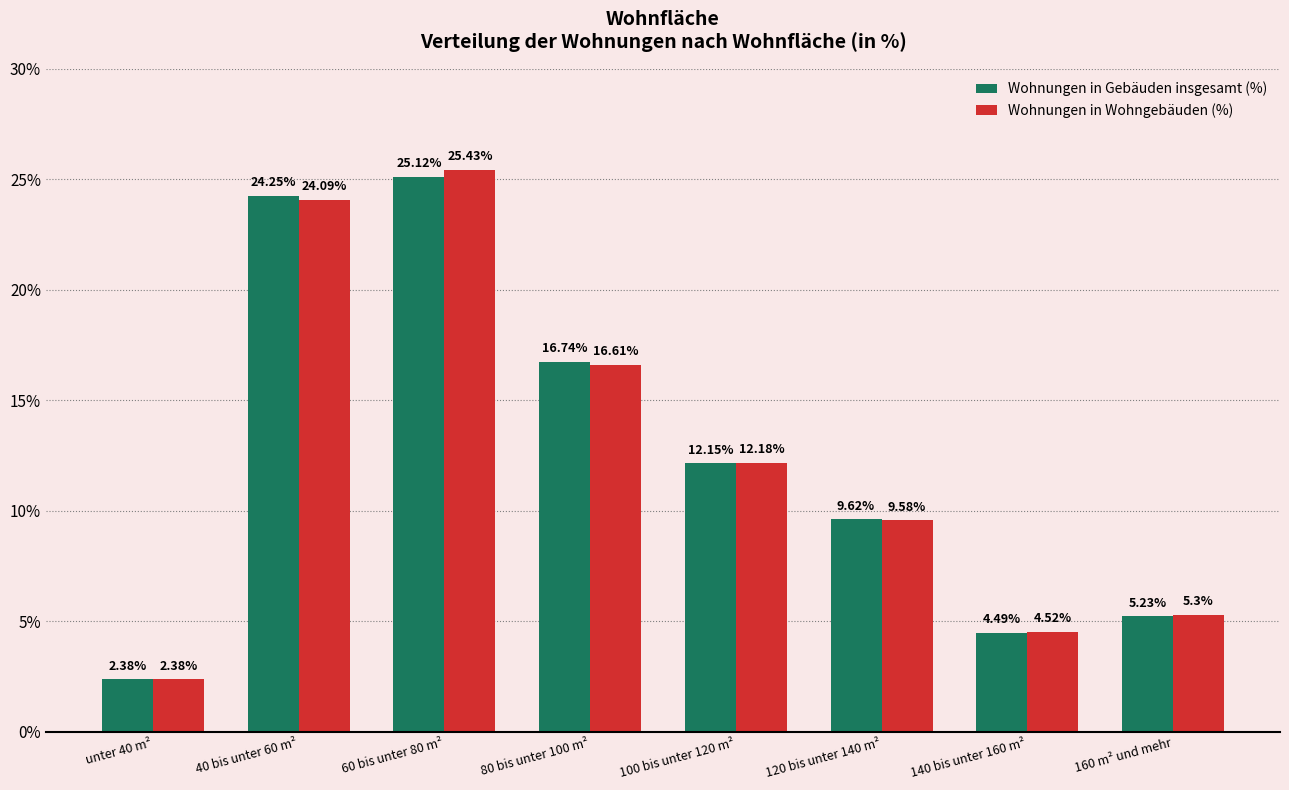

Between 40 bis unter 60 m² and 100 bis unter 120 m², which series saw the biggest shift?

Wohnungen in Gebäuden insgesamt (%)